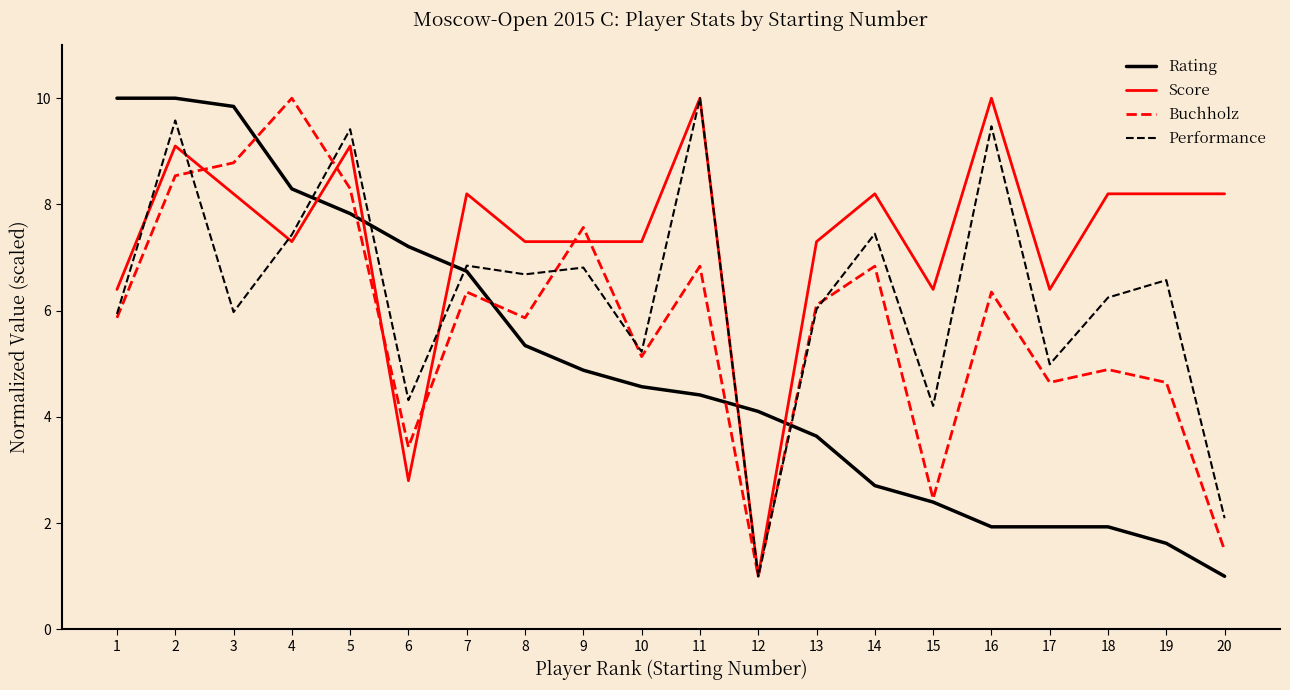

Which series has the largest total across all categories?

Score